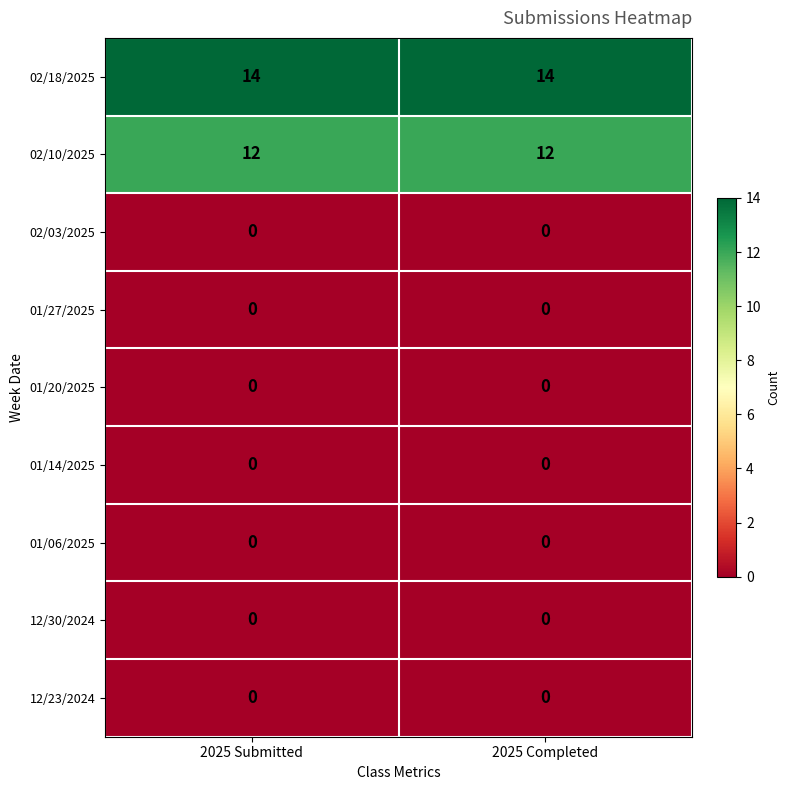

What is the approximate value of 02/18/2025 at 2025 Completed?

14